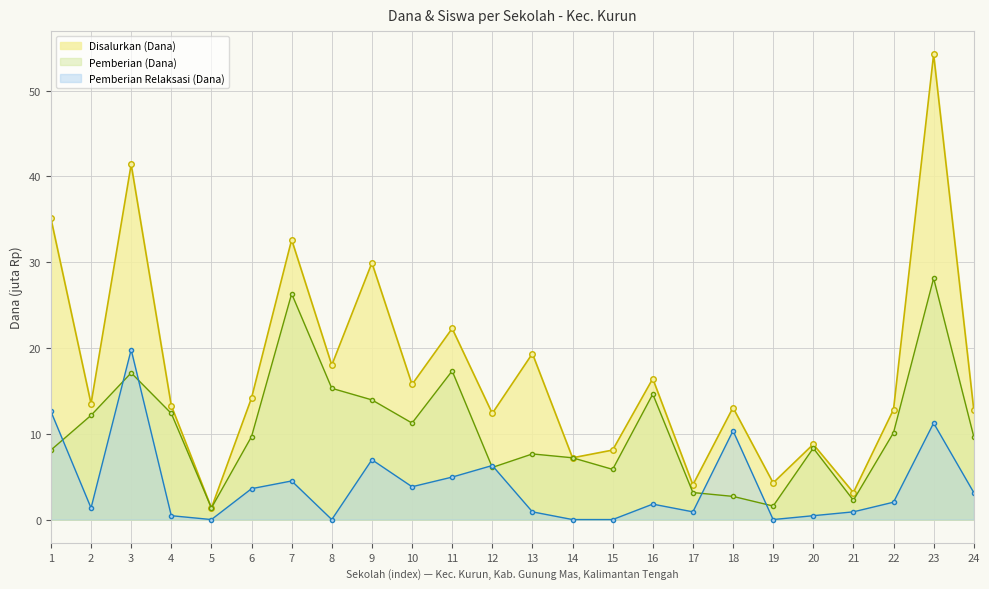

Rank the series by their maximum value, from lowest to highest.

Pemberian Relaksasi (Dana), Pemberian (Dana), Disalurkan (Dana)